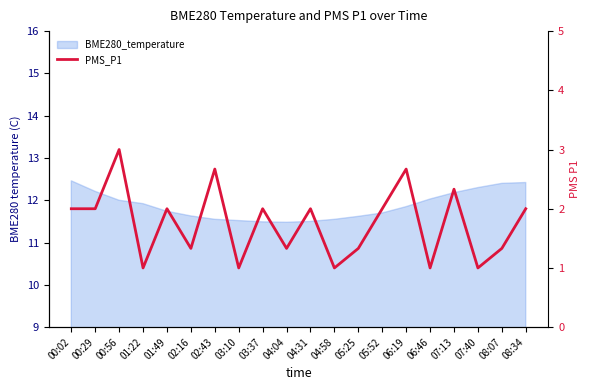

Reading left to right, extract all data points from this chart.

2.0	2.0	3.0	1.0	2.0	1.3	2.7	1.0	2.0	1.3	2.0	1.0	1.3	2.0	2.7	1.0	2.3	1.0	1.3	2.0